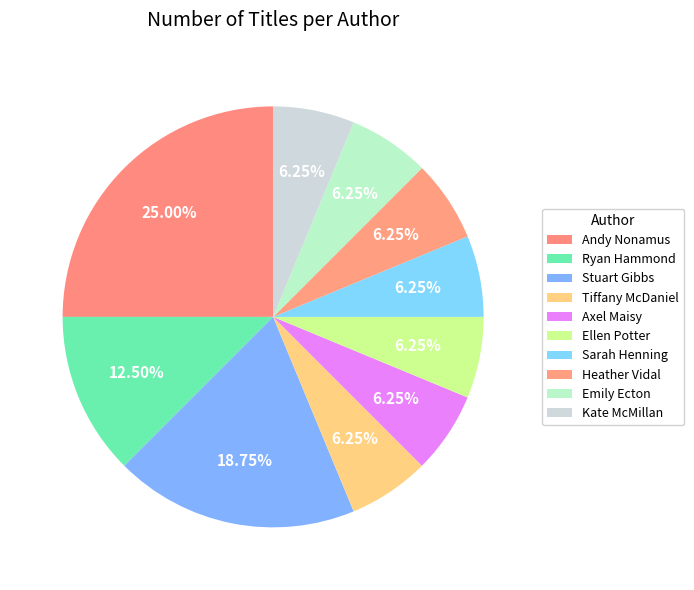

Count the number of slices in the pie.

10